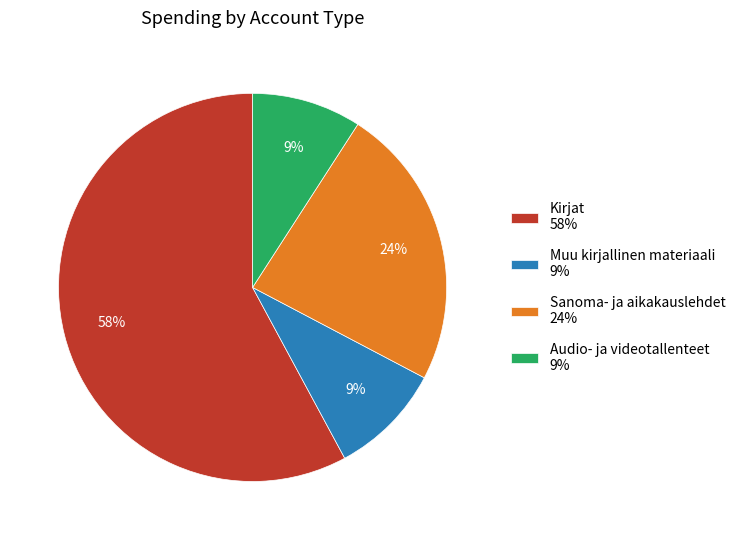

The Kirjat 58% slice represents 58% of the pie. True or false?

True